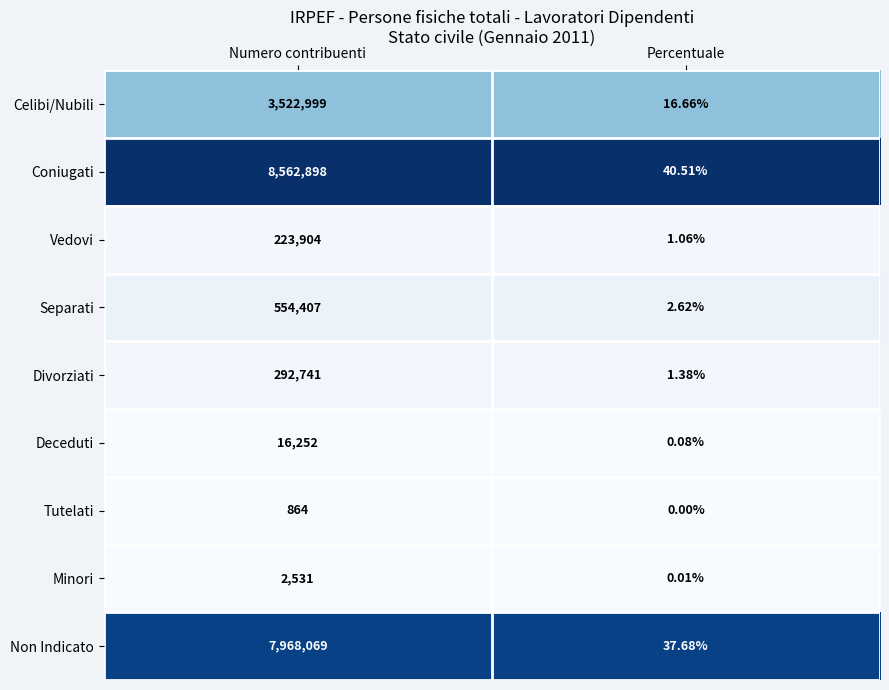

At which label is Non Indicato closest to 3984053?

Percentuale